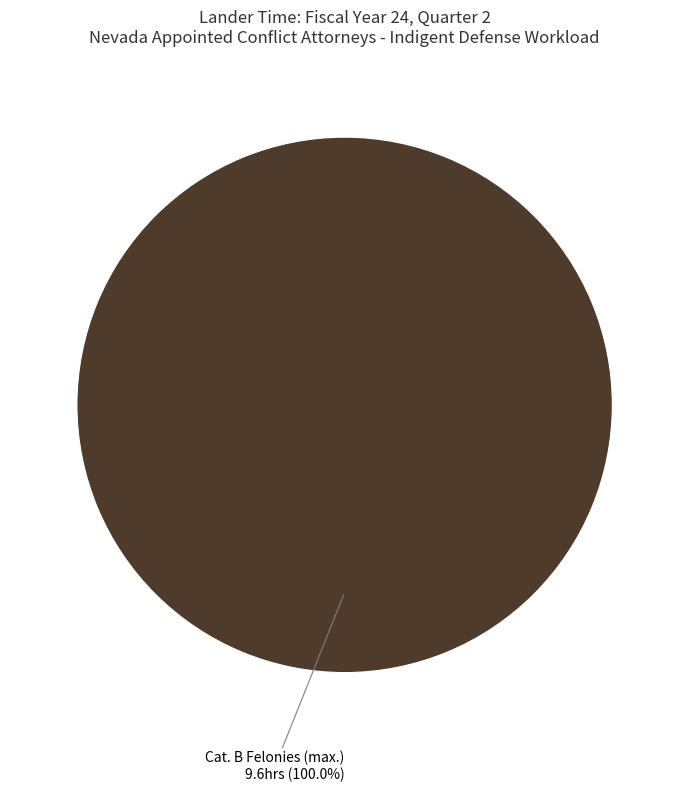

Is there any slice that represents more than half of the pie?

Yes